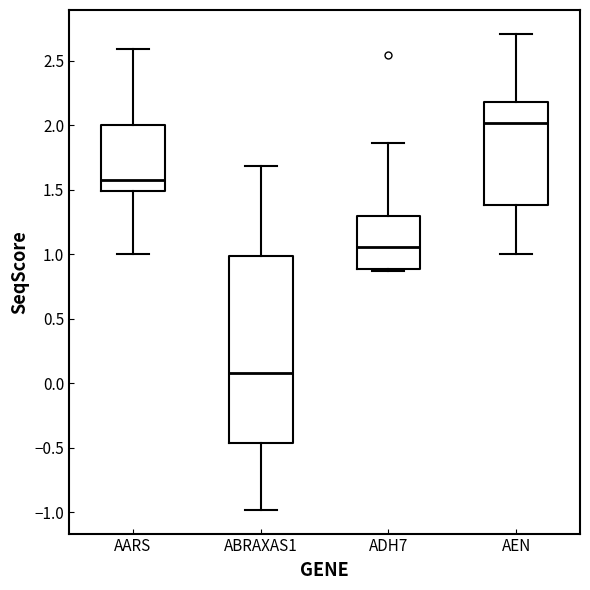

Reading left to right, transcribe this box plot: for each box, give where its median line is, the range the box spans, and where its two whiskers end, as read against the y-axis. The values are not printed on the chart, so give them approximately, as read against the axis.

AARS: median 1.55, box 1.50 to 2.00, whiskers 1.00 to 2.60
ABRAXAS1: median 0.10, box -0.45 to 1.00, whiskers -1.00 to 1.70
ADH7: median 1.05, box 0.90 to 1.30, whiskers 0.85 to 1.85
AEN: median 2.00, box 1.40 to 2.20, whiskers 1.00 to 2.70